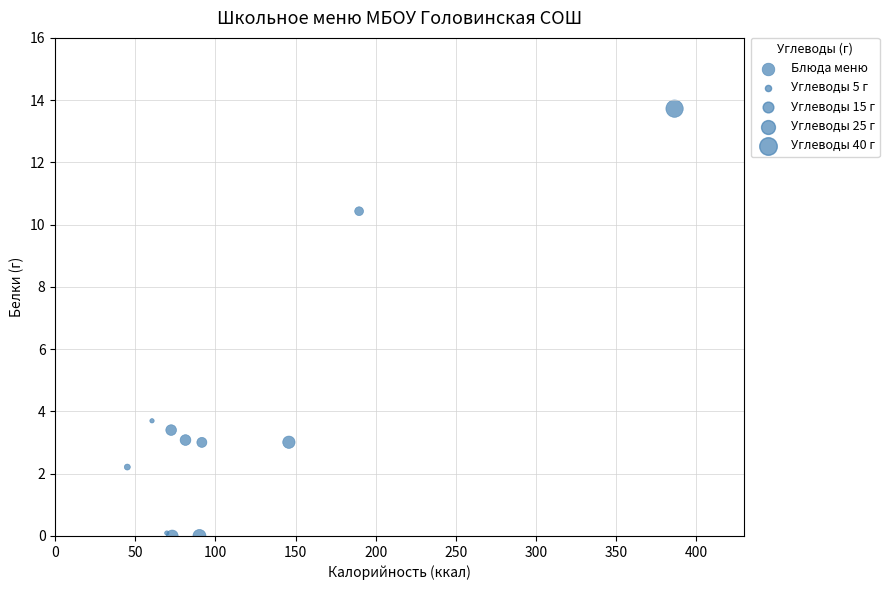

What Y value in the scatter plot is closest to 6?

3.7